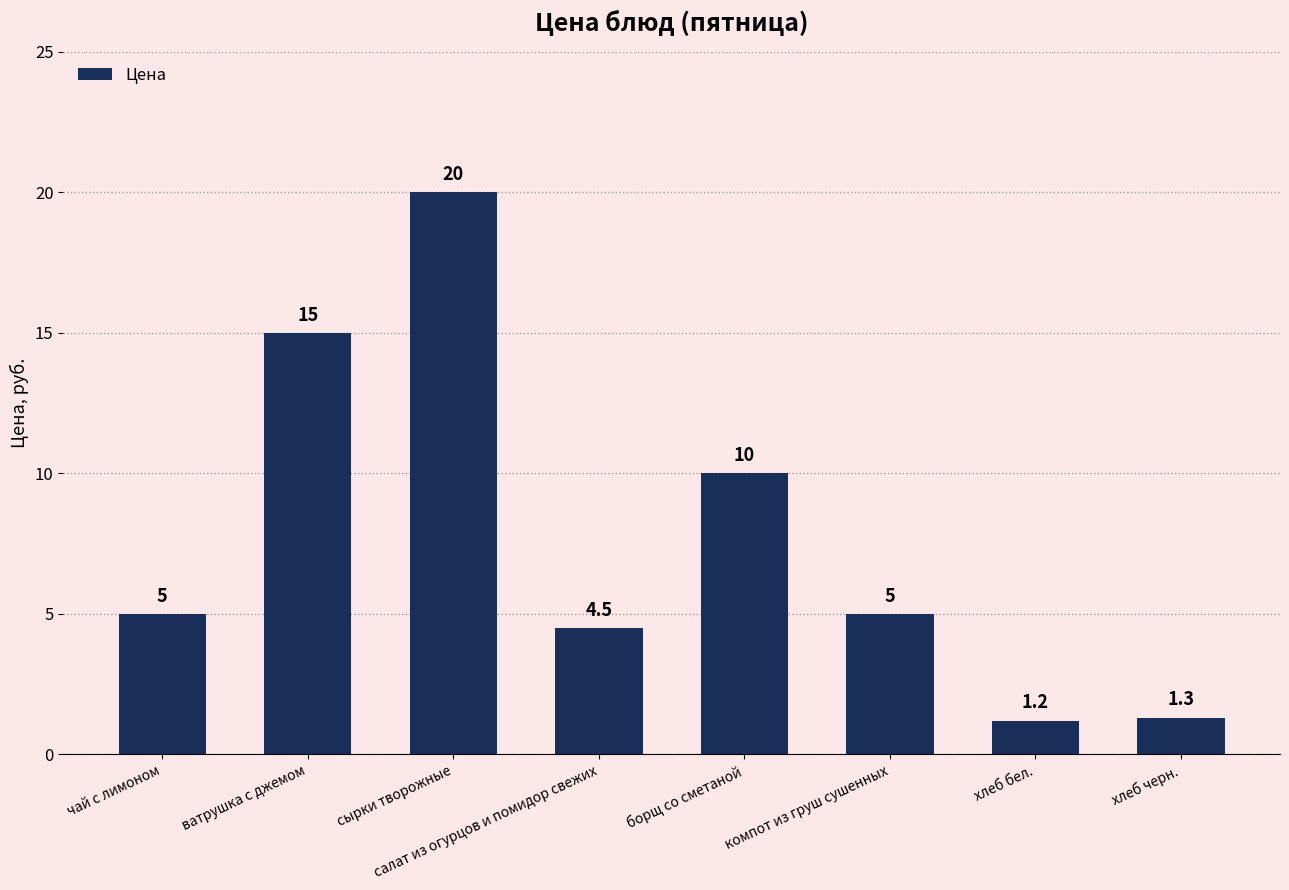

What is the value of the 6th bar from the left?

5.0